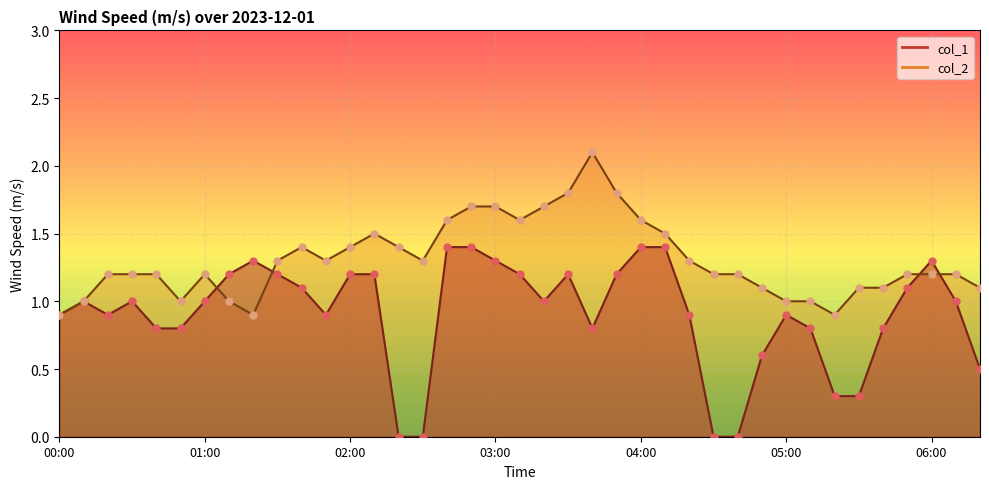

Which has a higher value, 00:10 or 00:30?

00:10